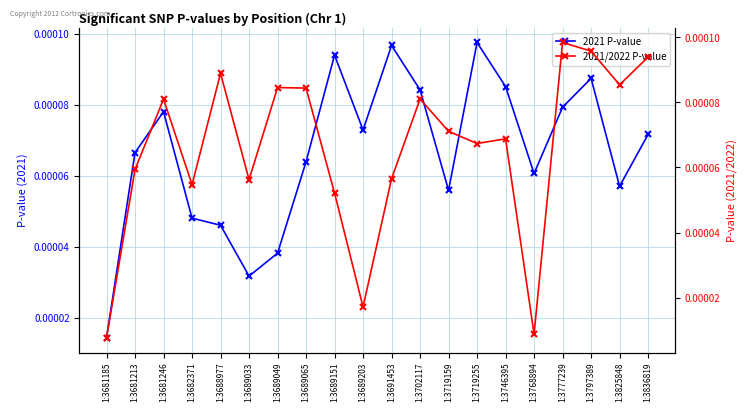

How many lines are shown in the chart?

2